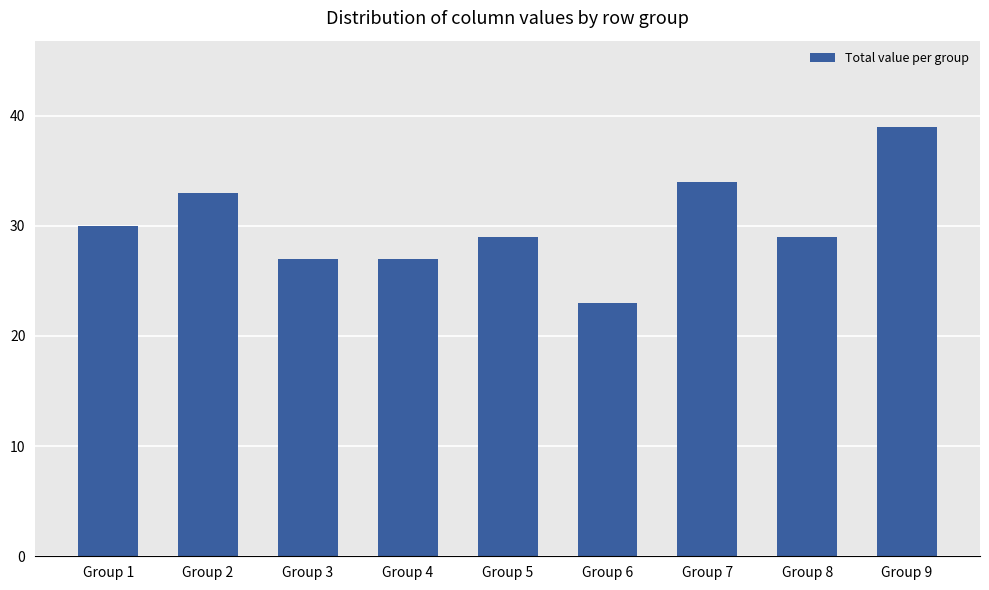

The value at Group 6 is 8. True or false?

False